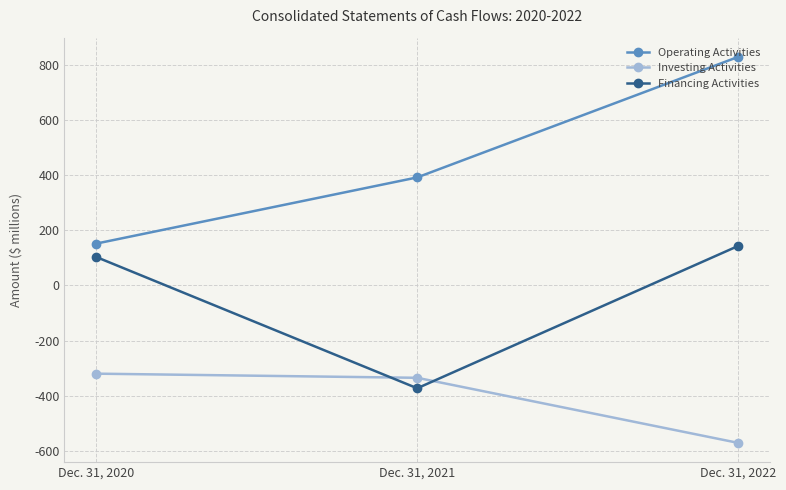

Is the value of Investing Activities at Dec. 31, 2020 greater than the value of Financing Activities at Dec. 31, 2022?

No